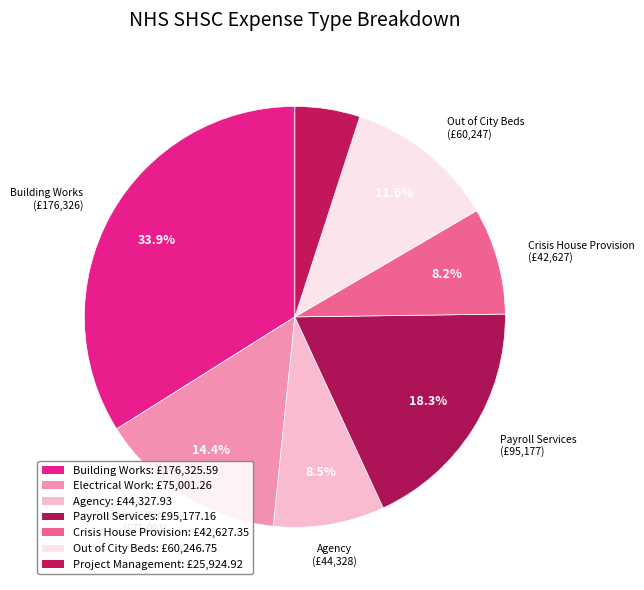

What is the total percentage of Out of City Beds and Project Management?

16.6%